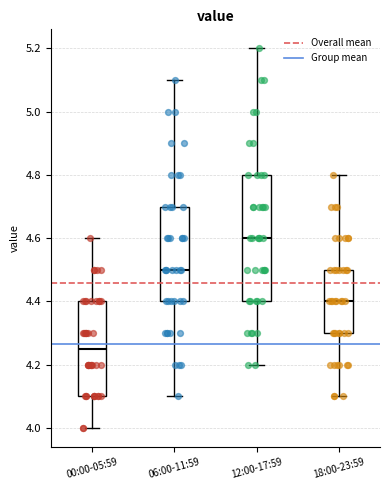

Comparing the boxes themselves (not the whiskers), which one is the tallest?

12:00-17:59